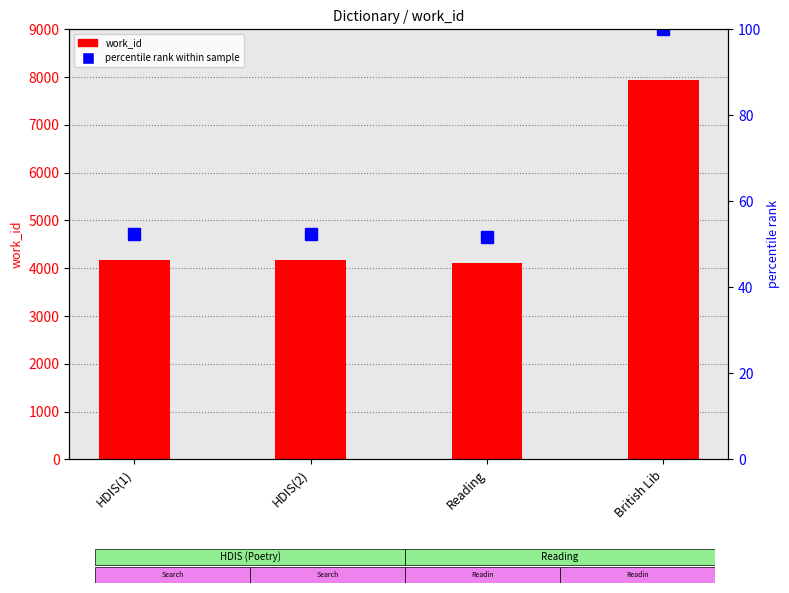

Which label corresponds to the smallest value in the chart?

Reading